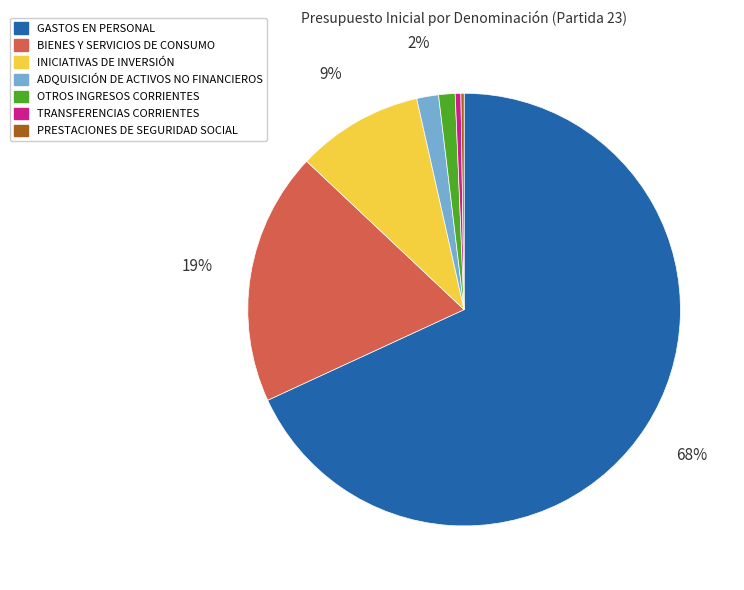

To the nearest percent, what portion does OTROS INGRESOS CORRIENTES represent?

1%